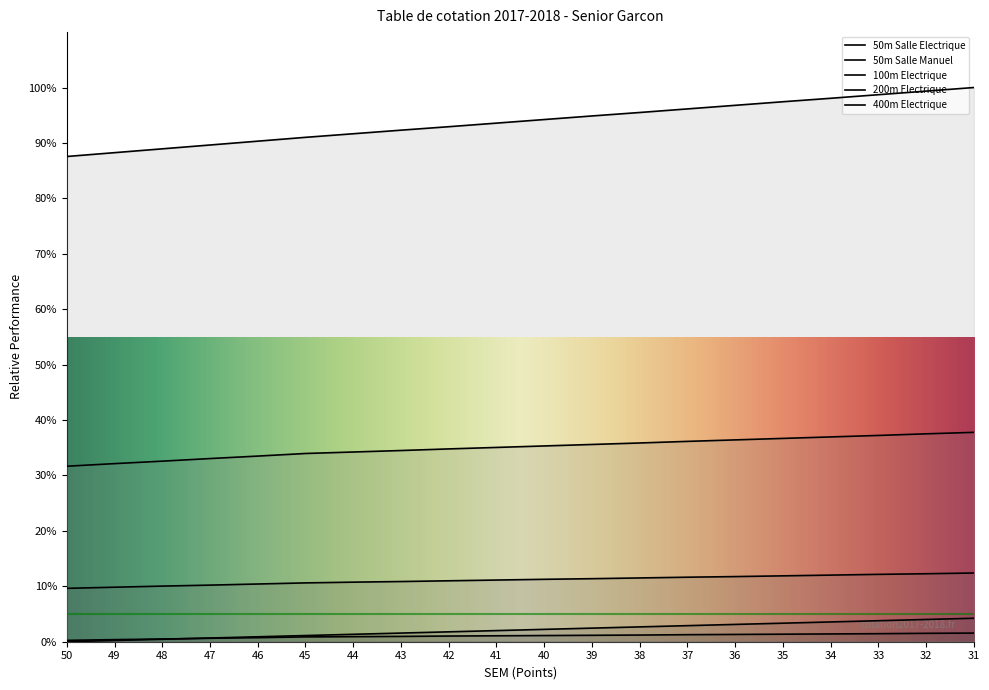

How many data points does each series have?

20